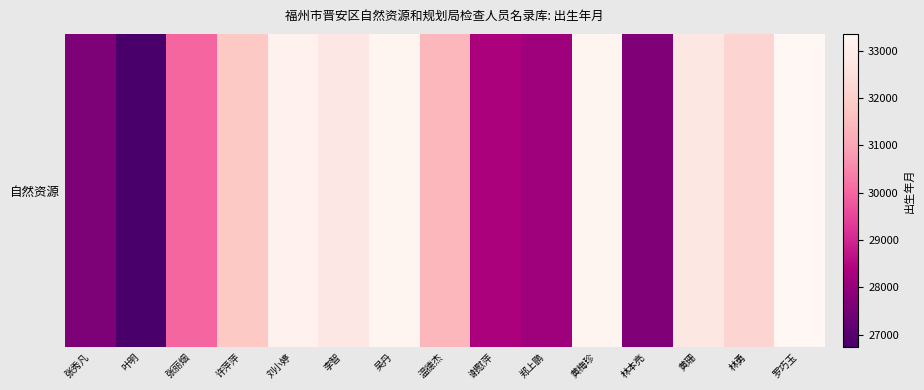

Is it true that the value at 张丽烟 is 19250?

False